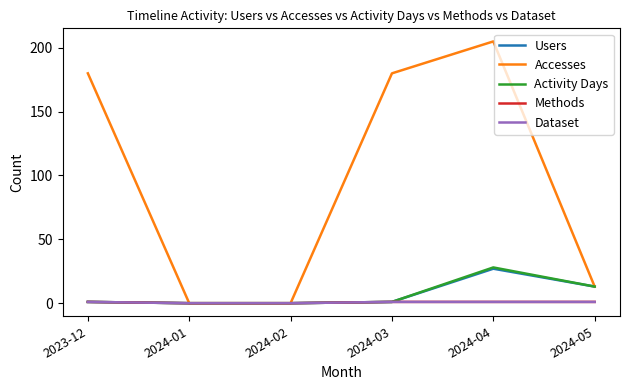

Is this an area chart (filled region under the line)?

No